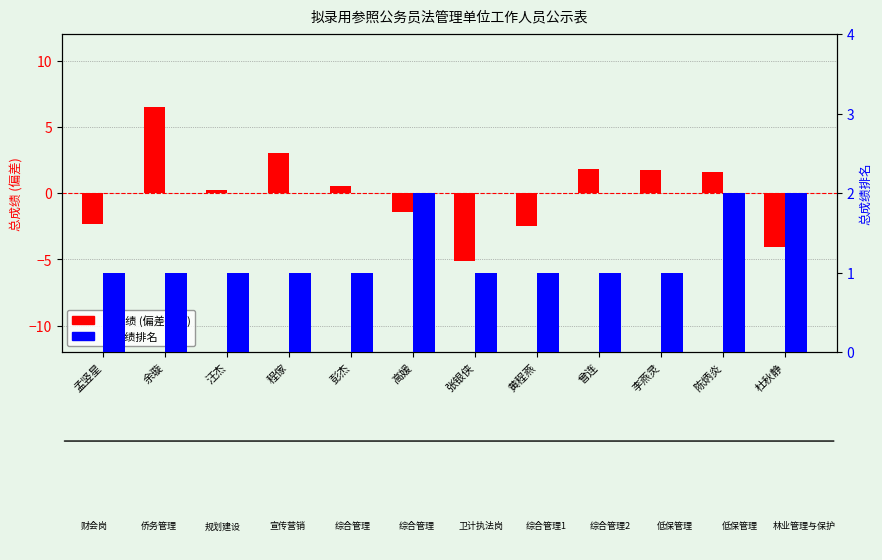

What is the label of the 12th bar from the left?

杜秋静